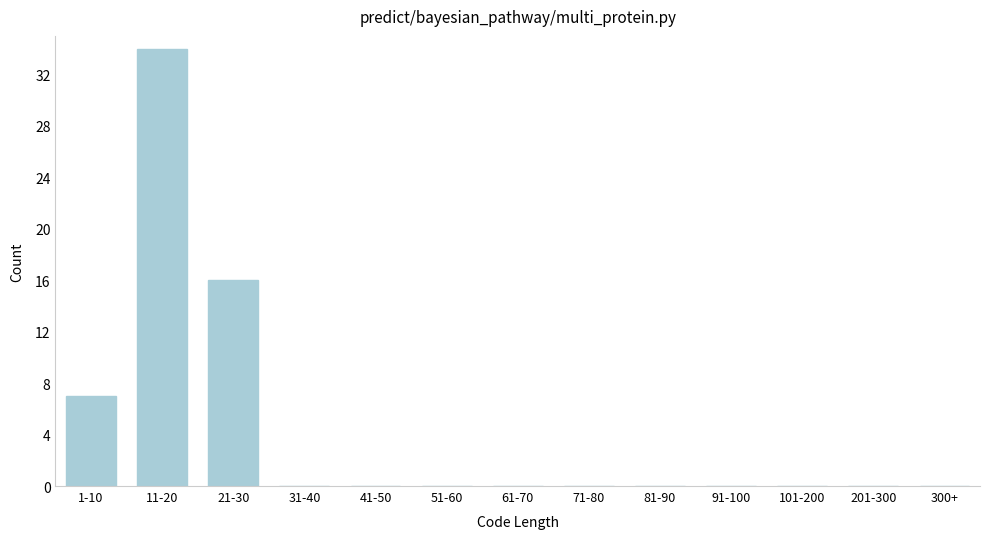

Reading right to left, list all the values displayed in this chart.

300+=0	201-300=0	101-200=0	91-100=0	81-90=0	71-80=0	61-70=0	51-60=0	41-50=0	31-40=0	21-30=16	11-20=34	1-10=7